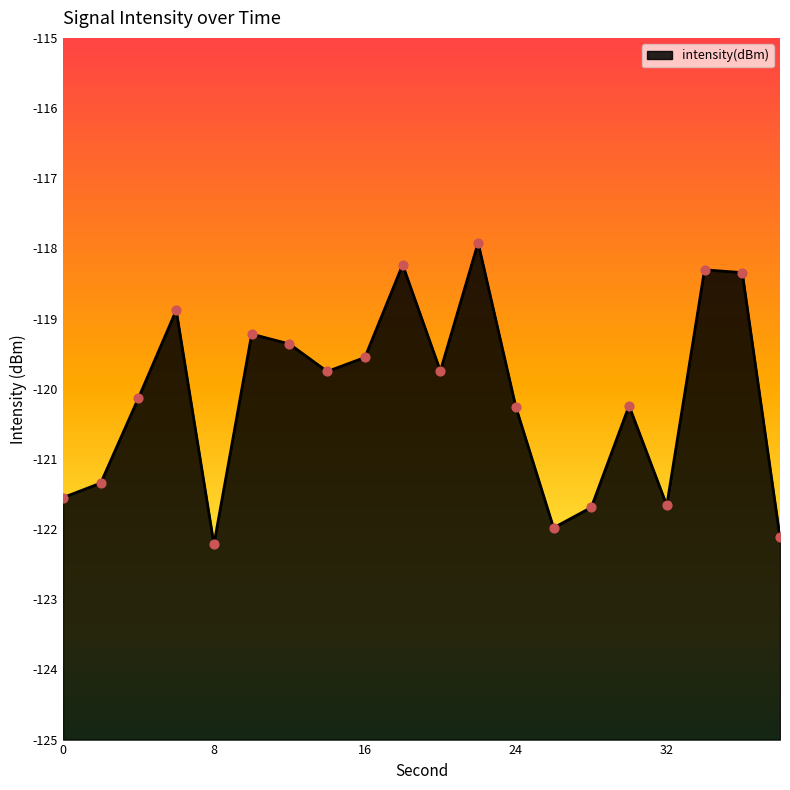

What is the change in value from 26 to 38?

-0.1